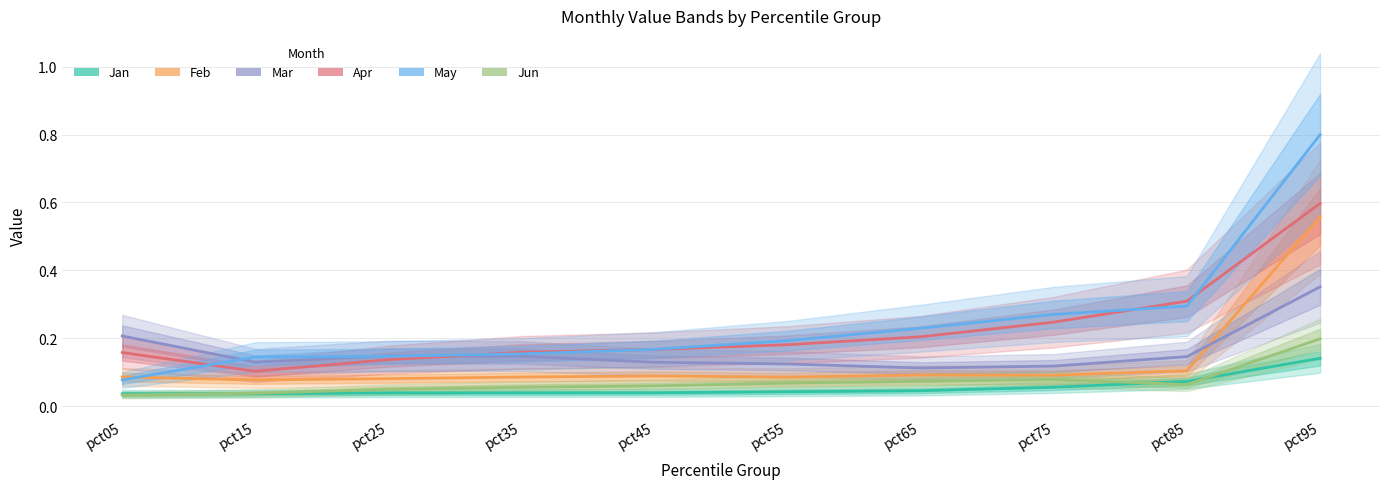

What is the average value of the Apr series?

0.2